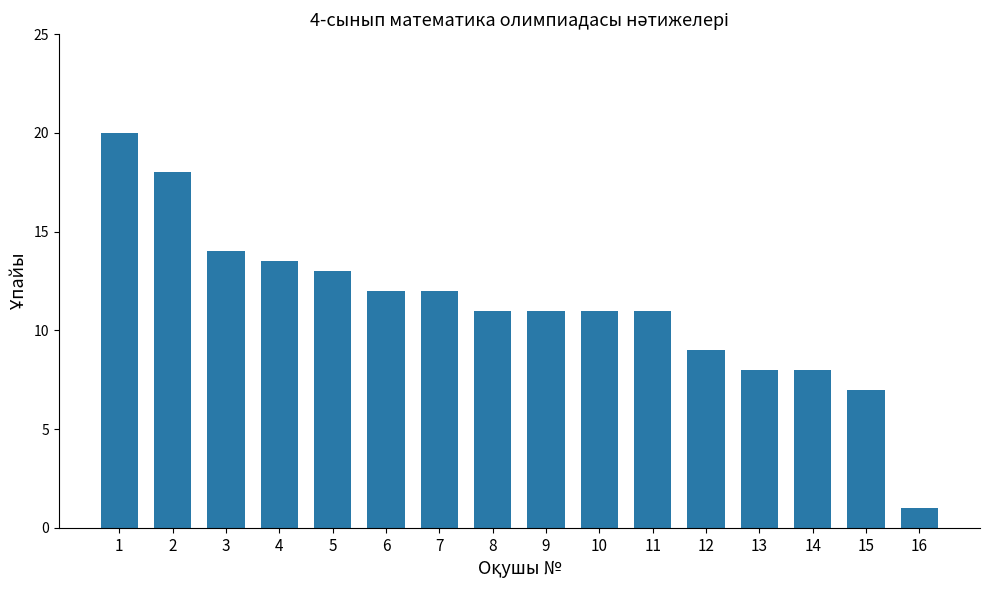

The chart shows a value of 7.0 at 15. True or false?

True